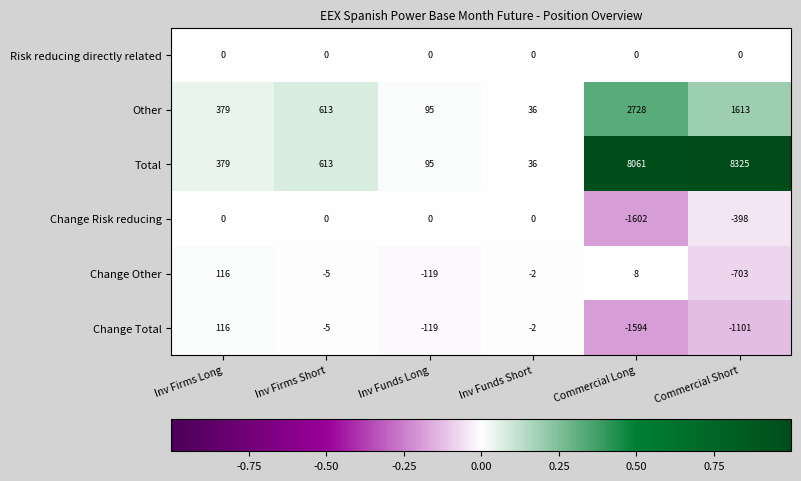

Is it true that Total equals 1095 at Inv Firms Short?

False